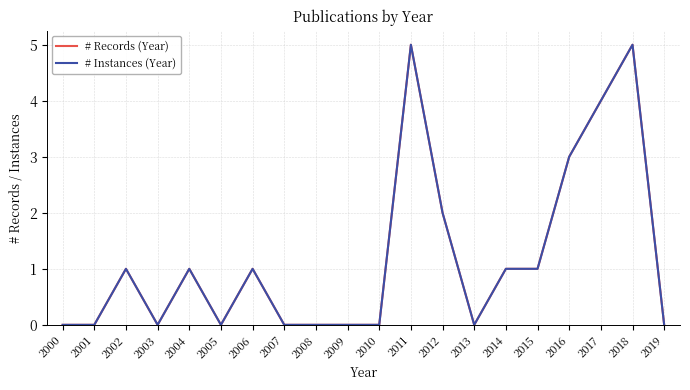

What is the value of the # Records (Year) point at the 18th from the left?

4